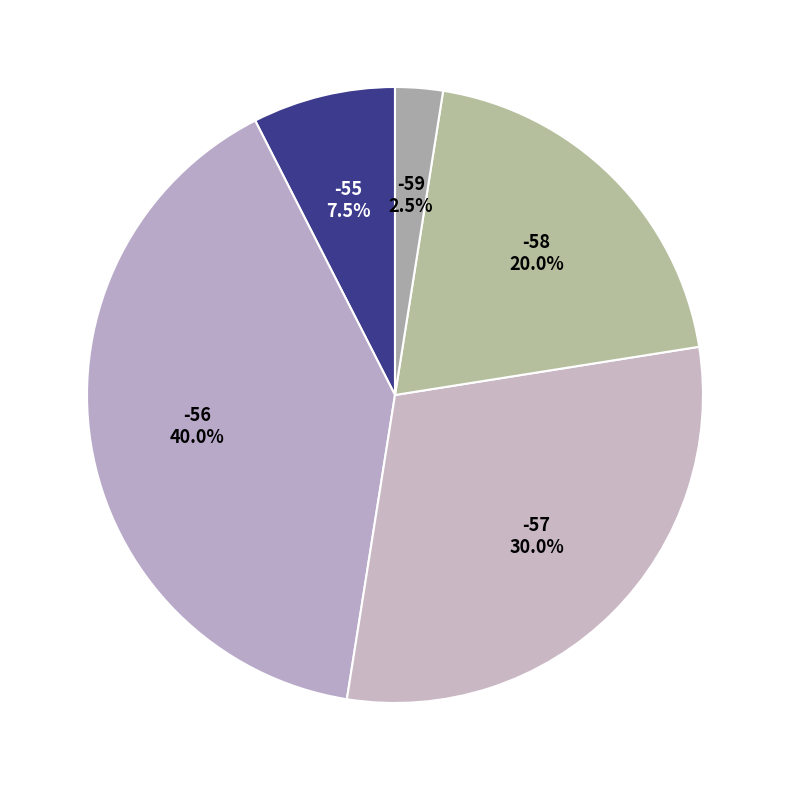

The -57 slice represents 3% of the pie. True or false?

False